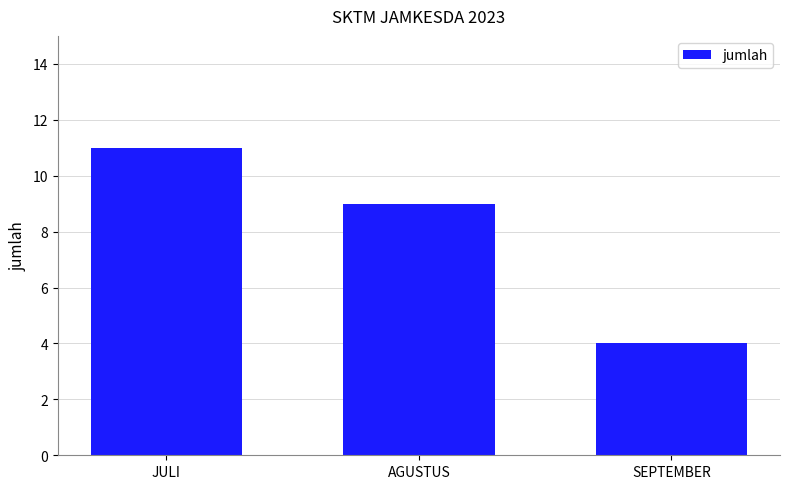

The chart shows a value of 11 at JULI. True or false?

True